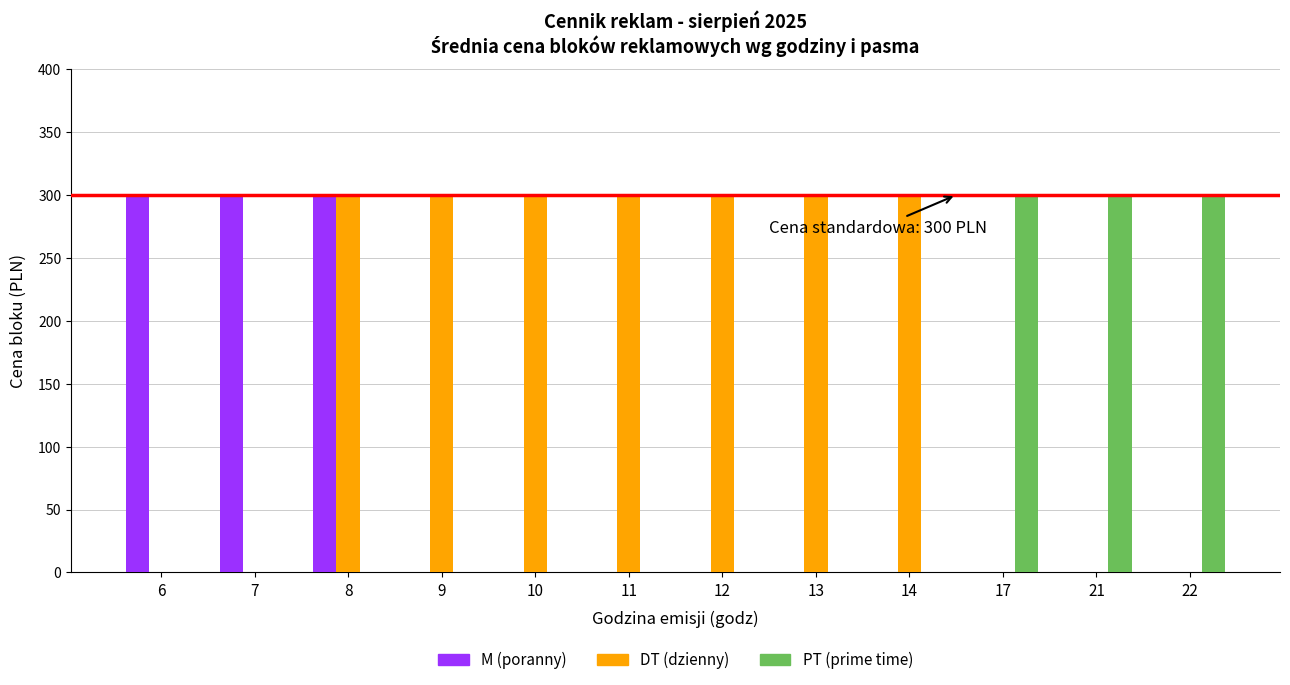

At which category is the sum across all series the highest?

8